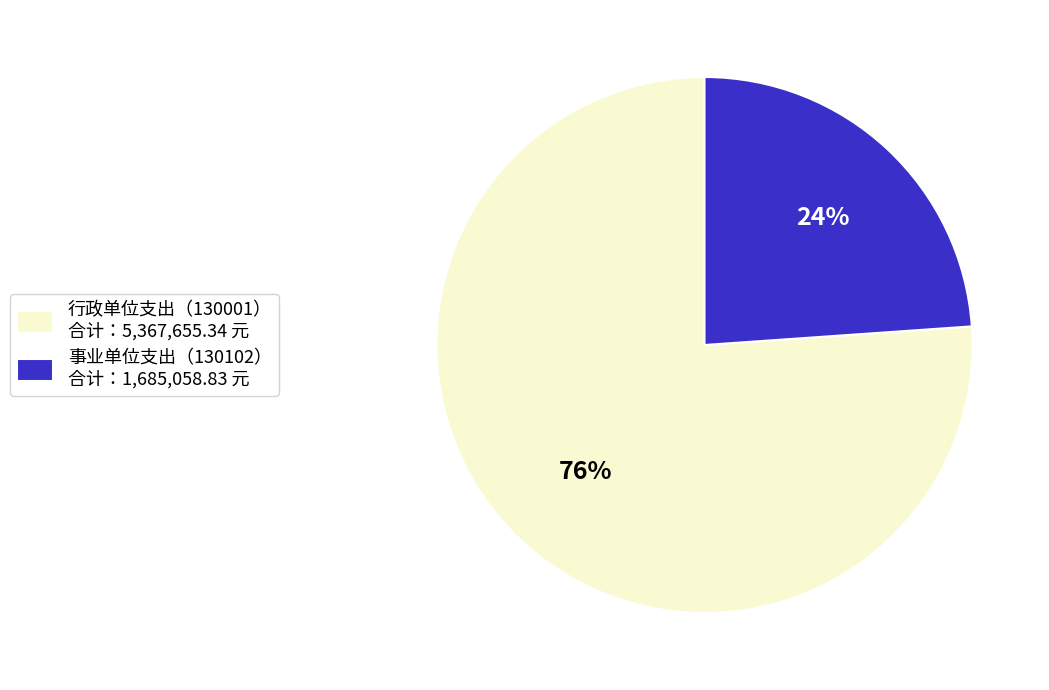

Which category accounts for the majority?

行政单位支出（130001） 合计：5,367,655.34 元